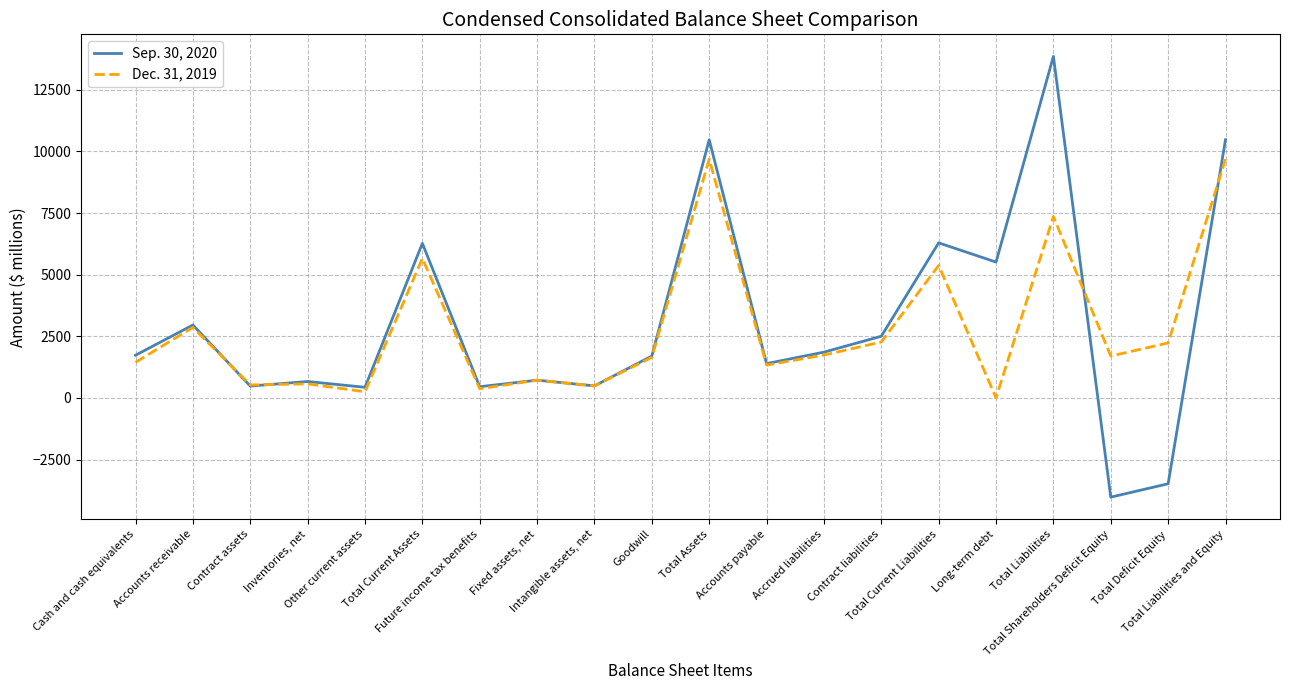

What is the difference between the Dec. 31, 2019 values at Accounts receivable and Total Liabilities and Equity?

6826